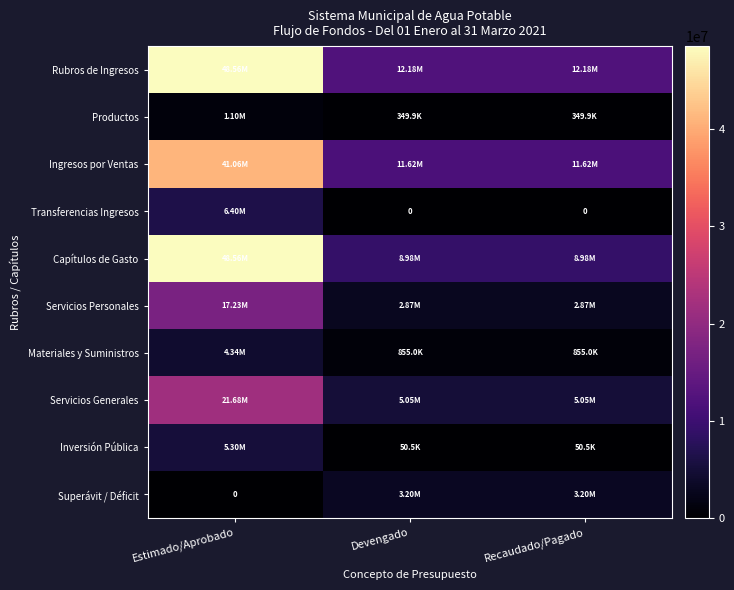

The value of Rubros de Ingresos at Recaudado/Pagado is 18719301.5. True or false?

False